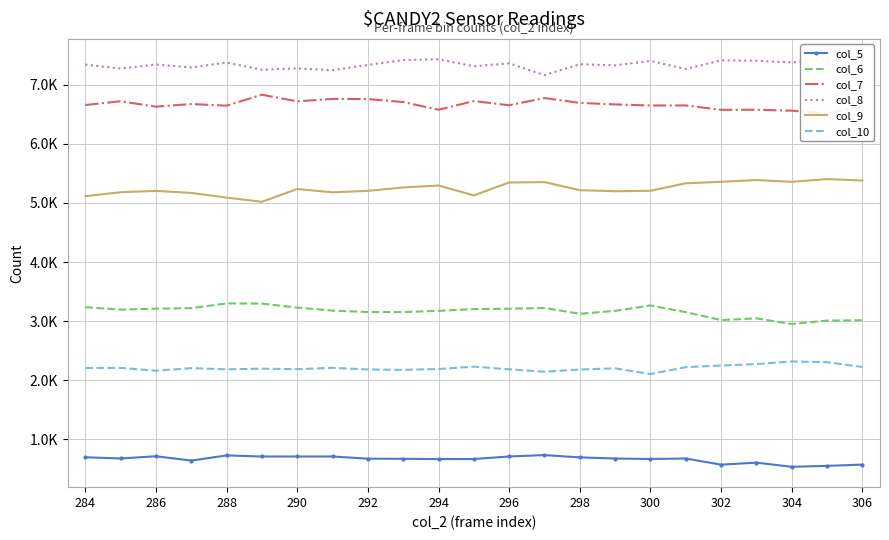

True or false: col_10 and col_6 intersect in this chart.

False